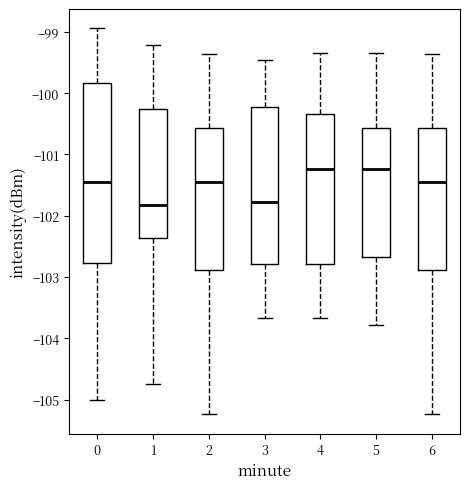

Where is the upper edge of the box at x = 3 on the y-axis? The values are not printed on the chart, so give them approximately, as read against the axis.

-100.2